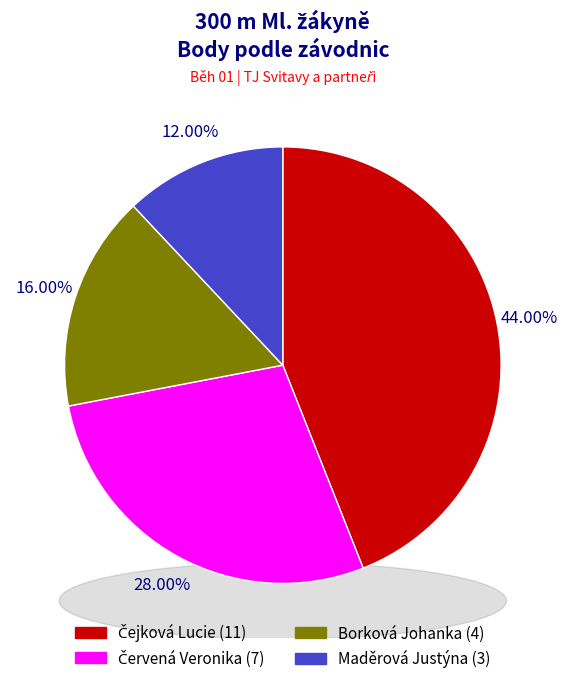

Is Čejková Lucie the majority of the pie?

No